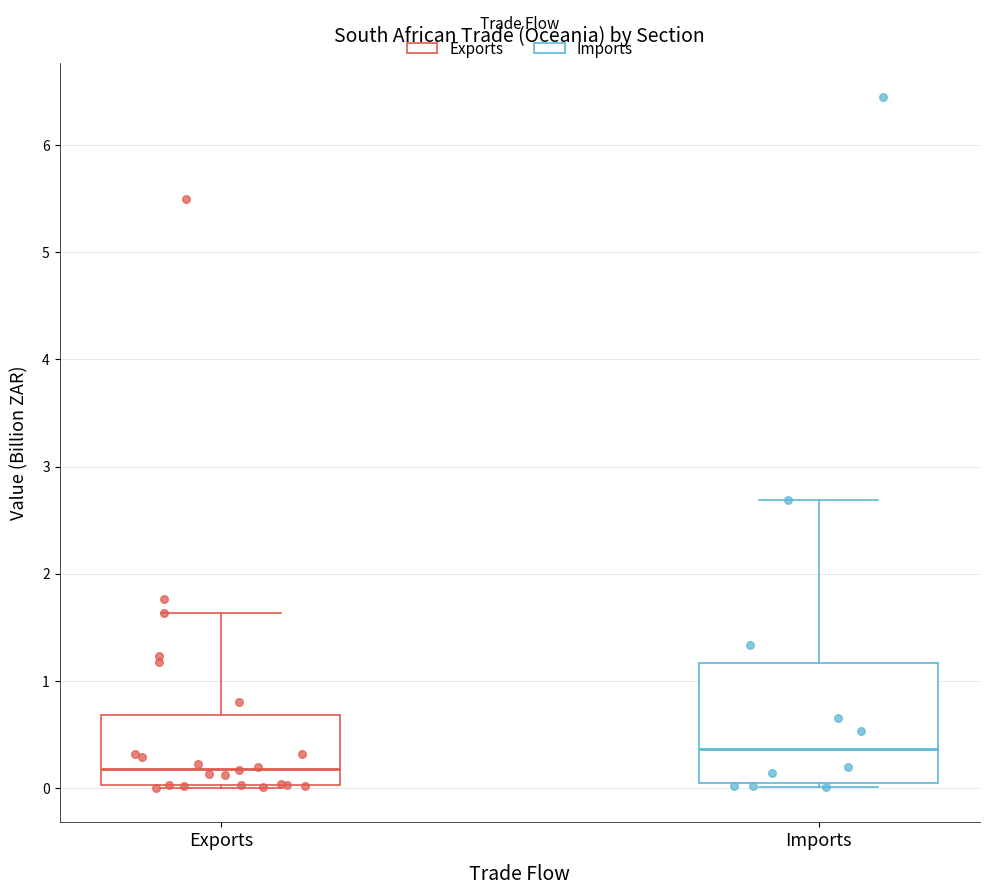

Comparing the boxes themselves (not the whiskers), which one is the tallest?

Imports